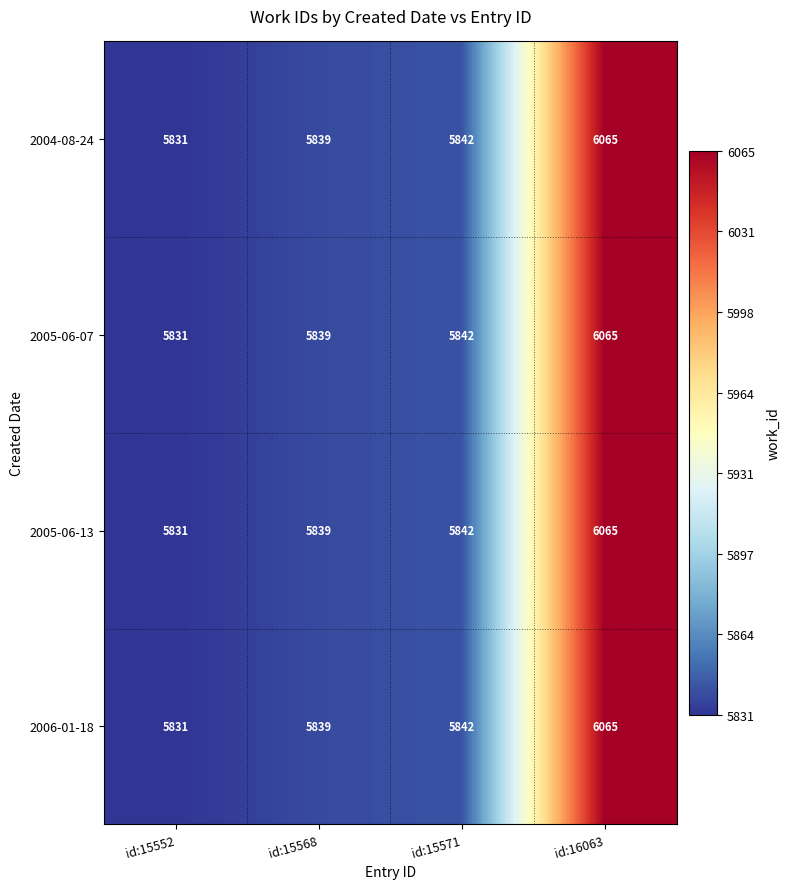

What is the difference between the 2005-06-13 values at id:15571 and id:15552?

11